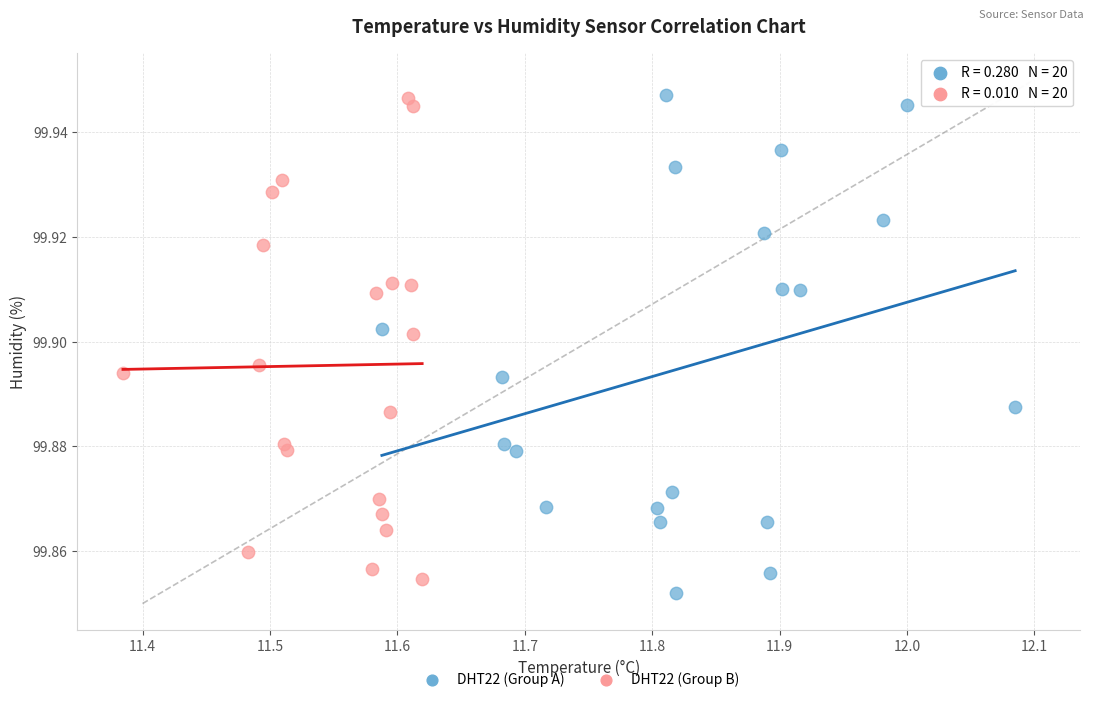

What are all the series names shown in the legend?

DHT22 (Group A), DHT22 (Group B)